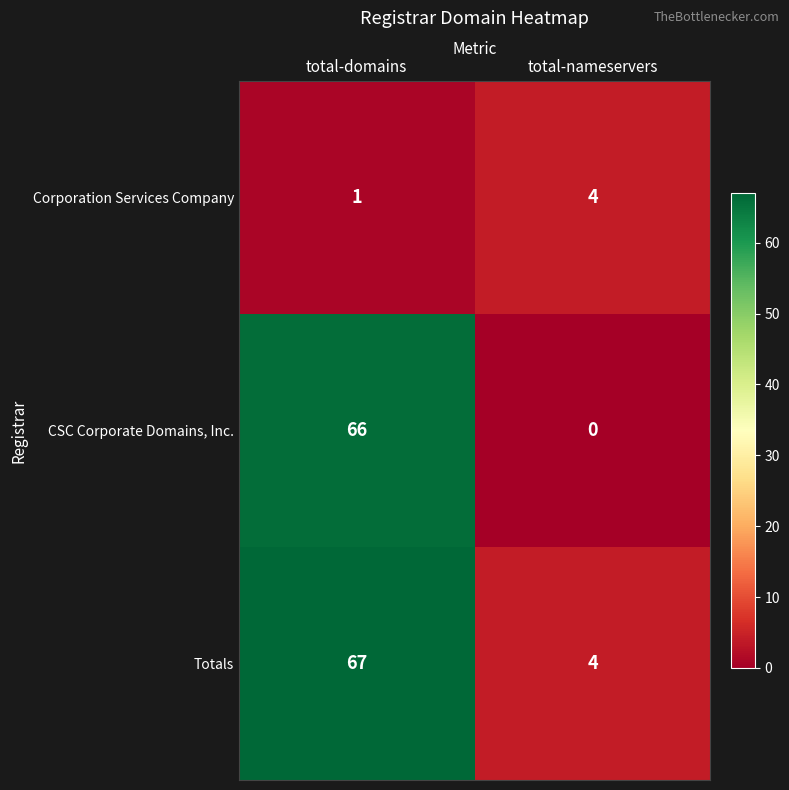

Which series has the largest total across all categories?

Totals